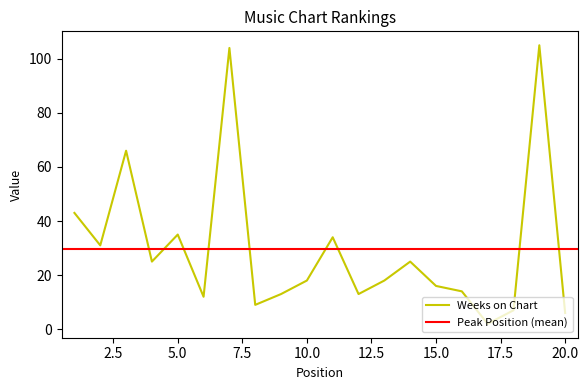

The value of Weeks on Chart at 5.0 is 22. True or false?

False